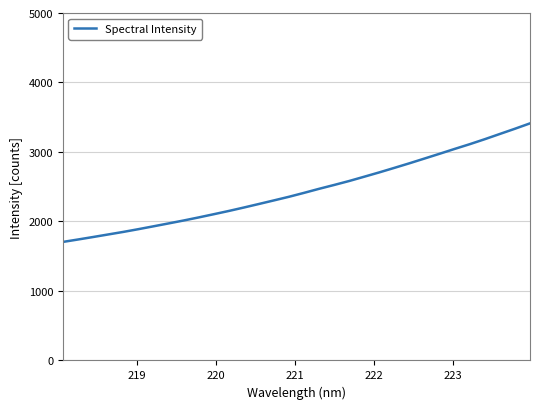

What is the difference between the maximum and minimum values?

1706.1